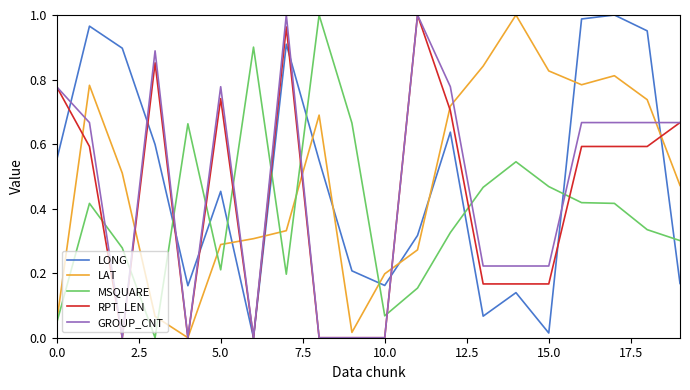

True or false: LONG and MSQUARE intersect in this chart.

True